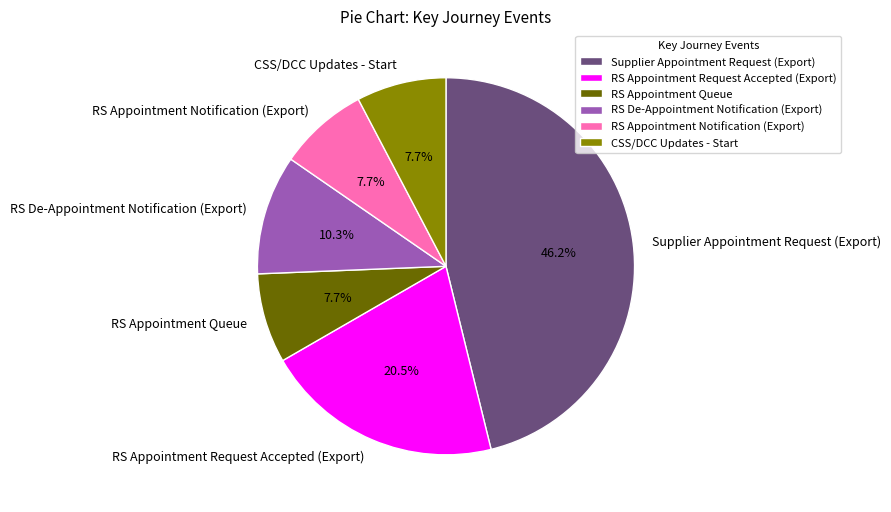

Combined, do RS Appointment Request Accepted (Export) and RS De-Appointment Notification (Export) account for over 50%?

No